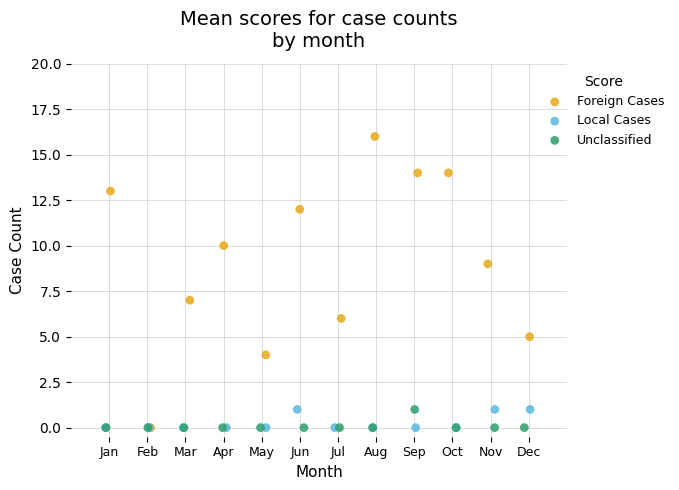

What are all the series names shown in the legend?

Foreign Cases, Local Cases, Unclassified